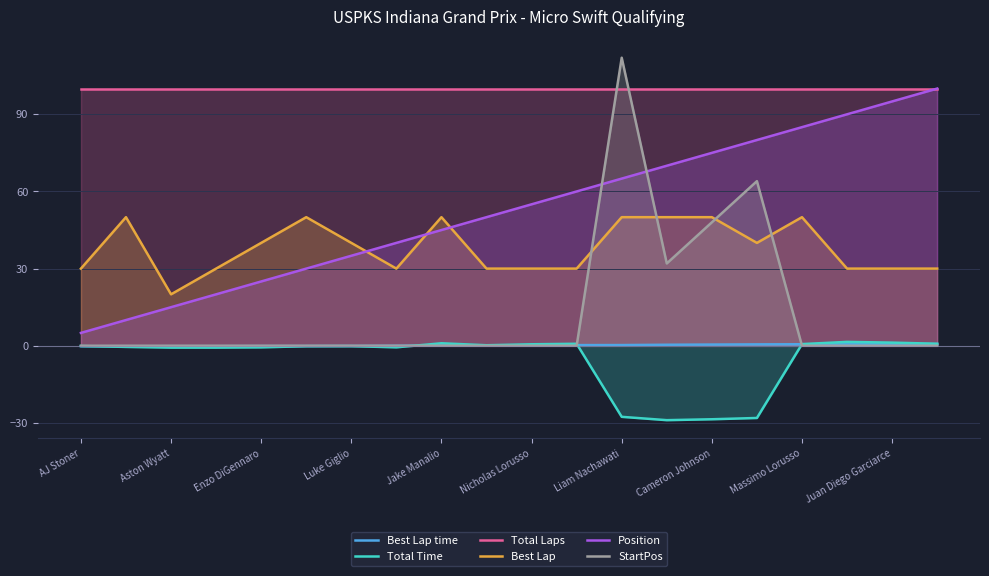

What is the sum of all Total Laps values?

2000.0